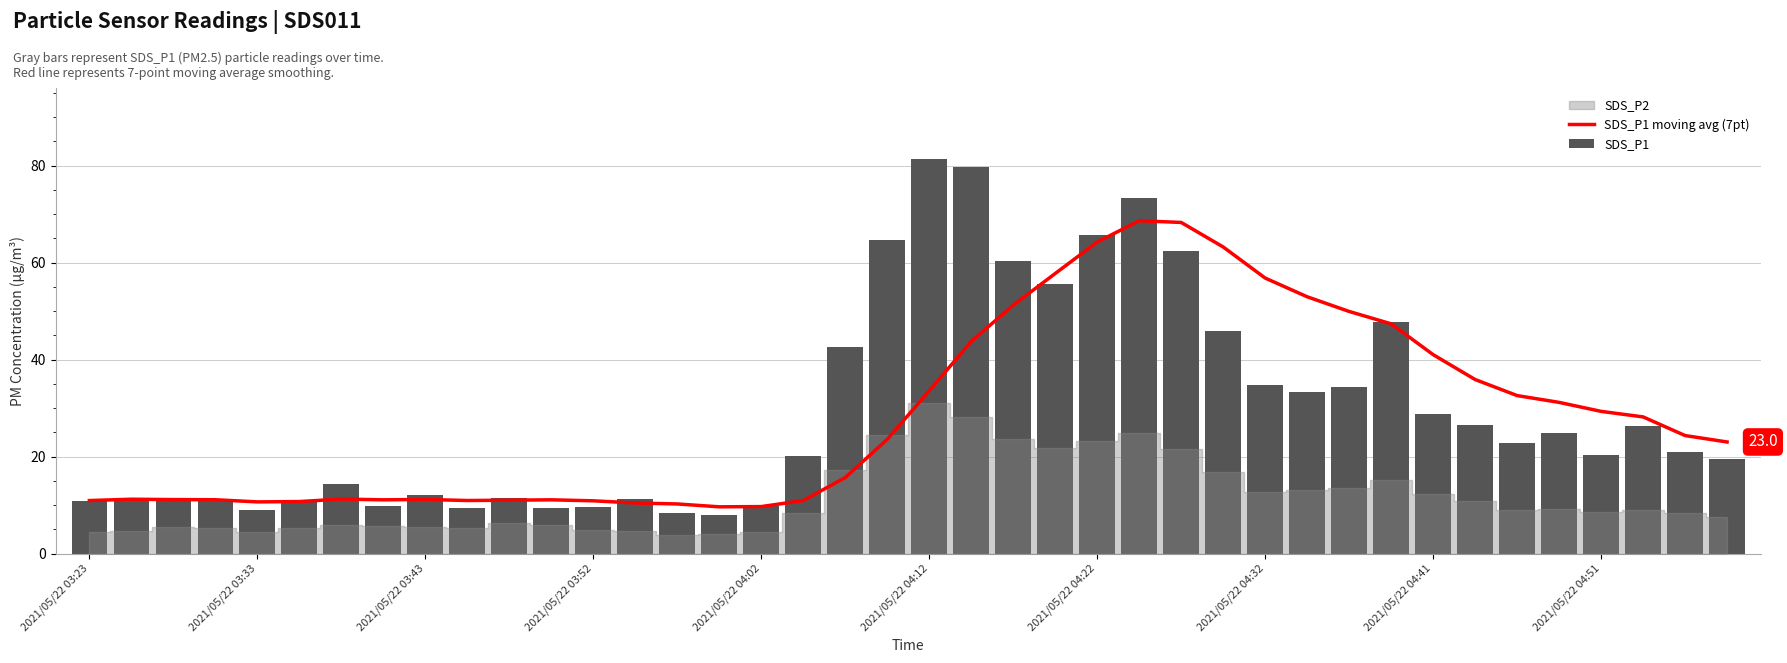

What is the value of the SDS_P1 bar at the 36th from the left?

24.9